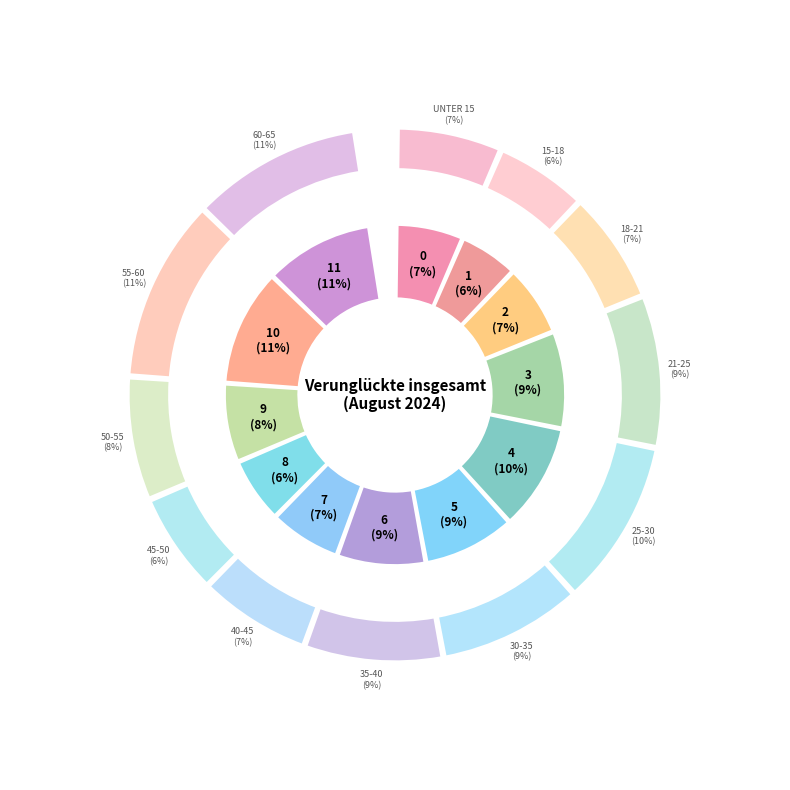

What percentage is the 45-50 slice, to the nearest percent?

6%